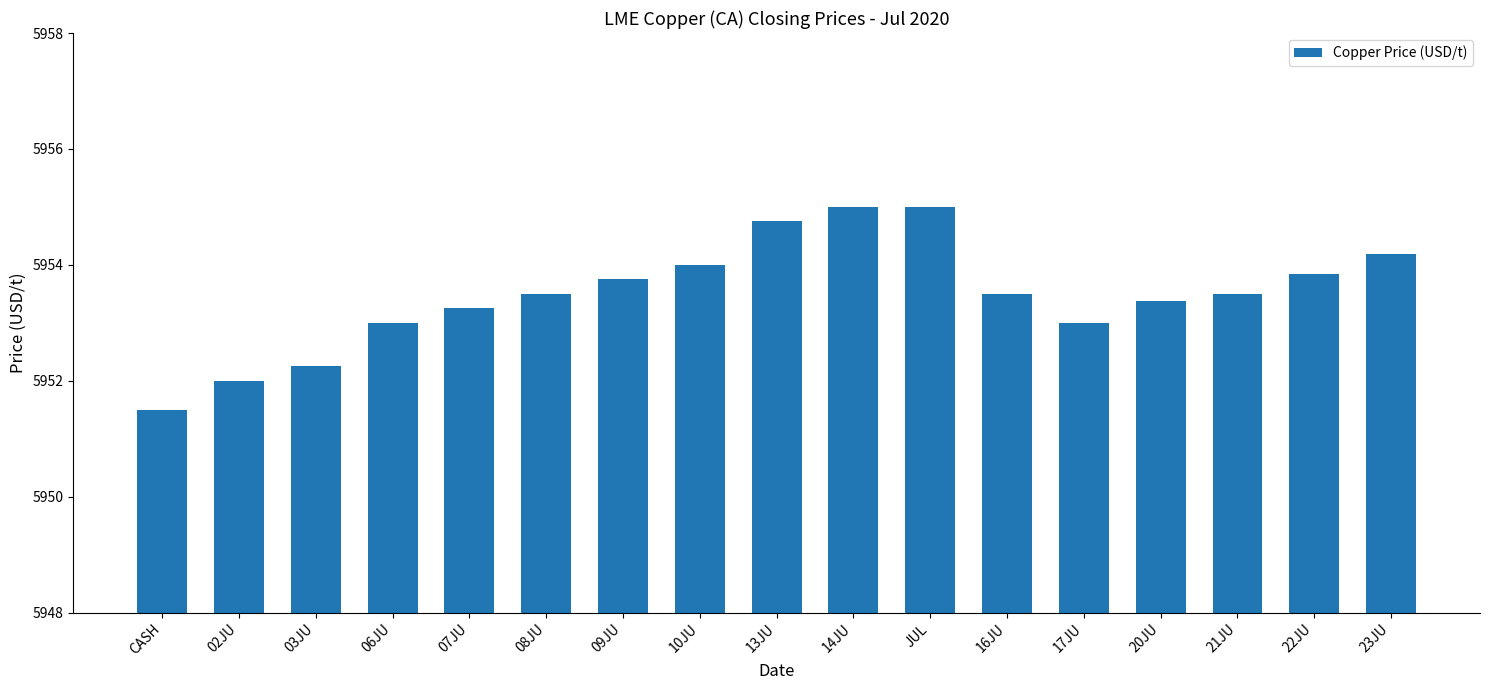

What is the label of the 14th bar from the right?

06JU